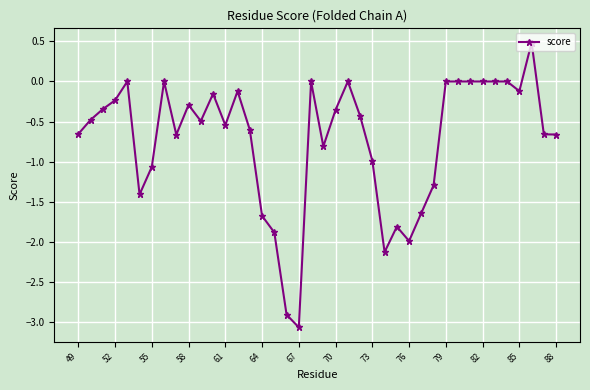

How many categories are shown in the chart?

40